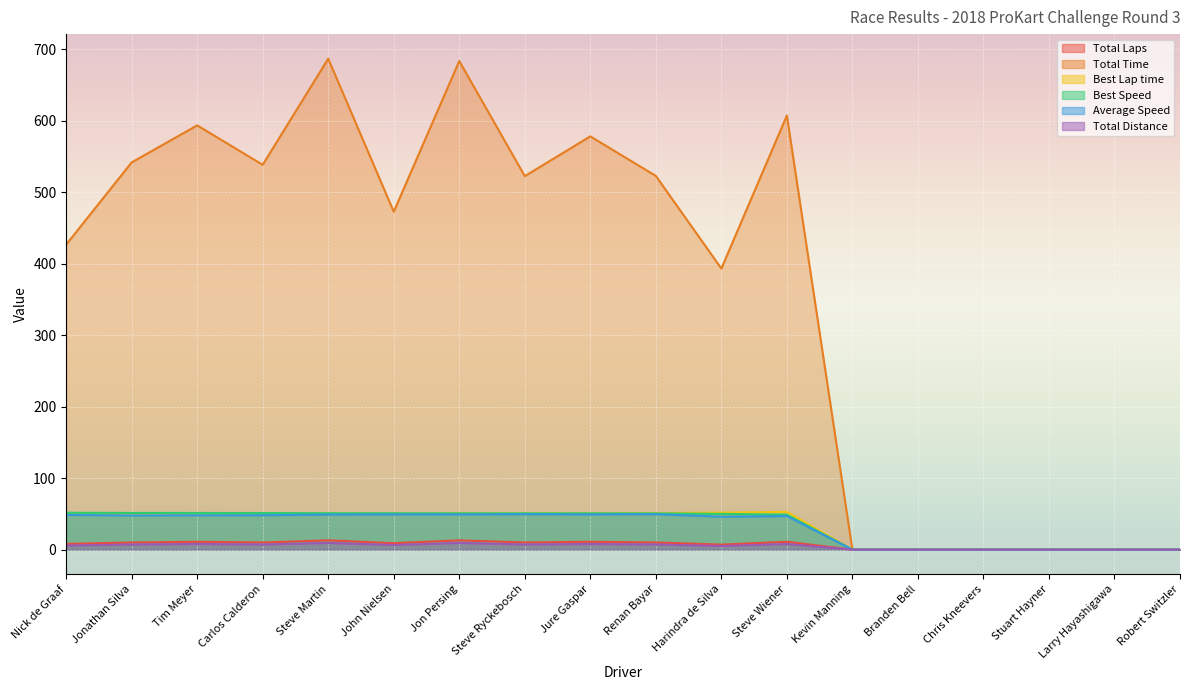

What is the label of the 15th point from the right?

Carlos Calderon